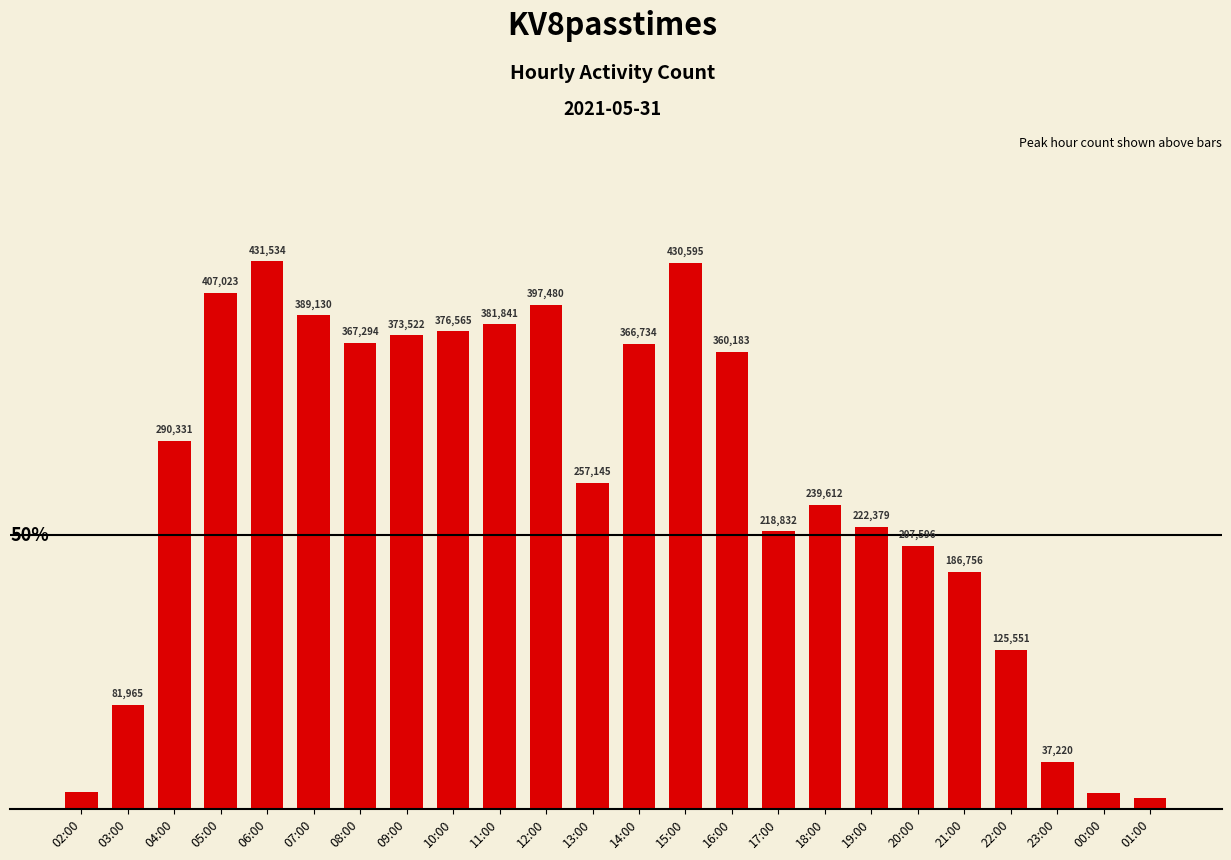

Which has a higher value, 15:00 or 23:00?

15:00